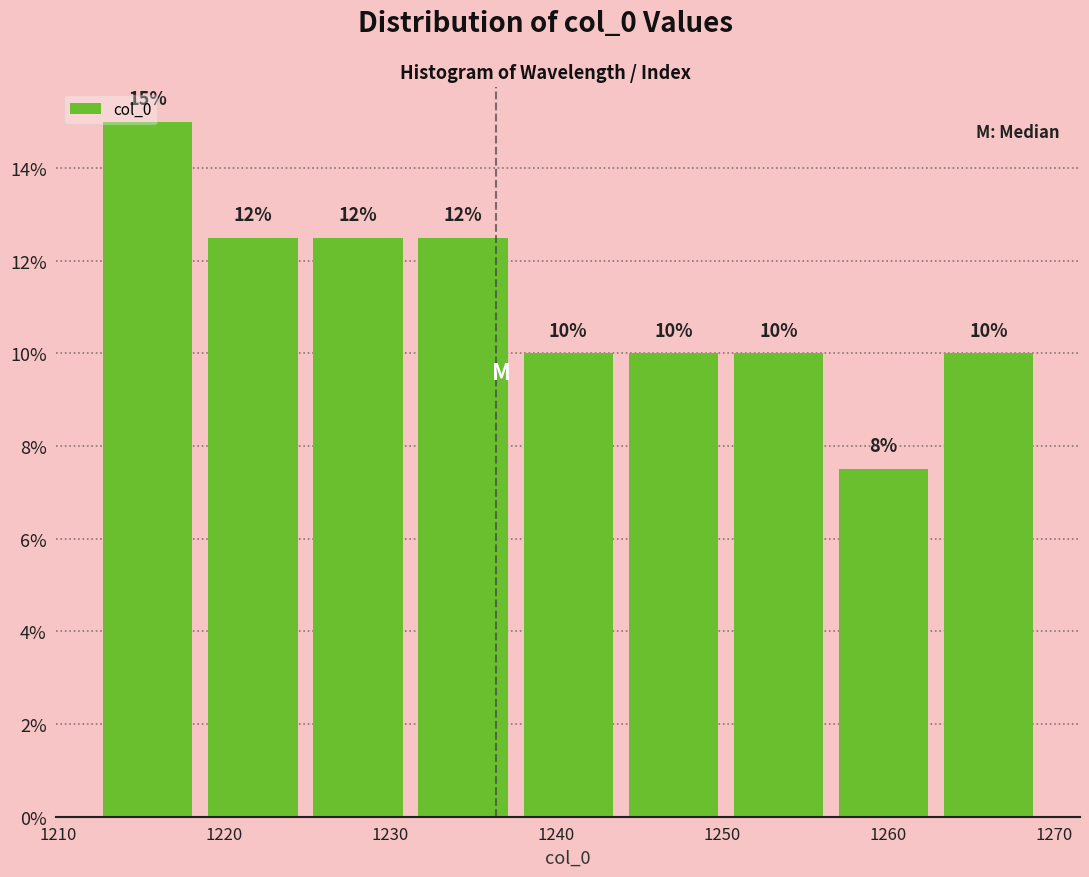

Which range on the x-axis has the tallest bar?

1212 to 1219